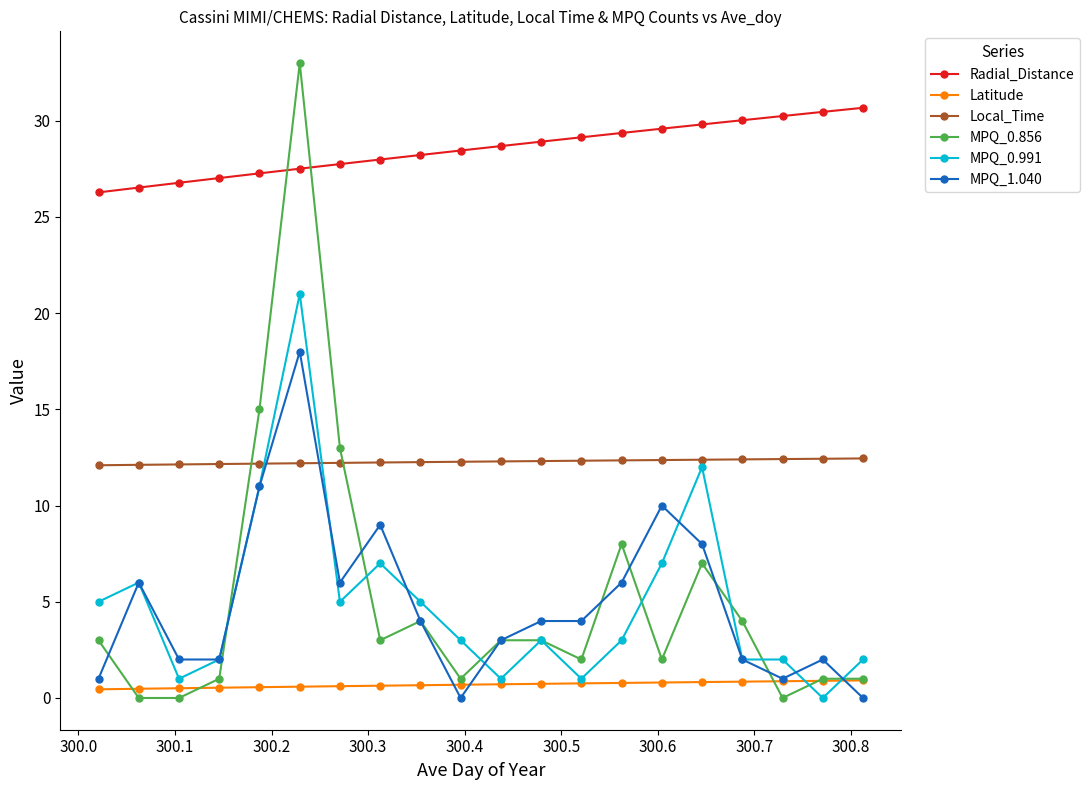

Which series has the largest range (max minus min)?

MPQ_0.856